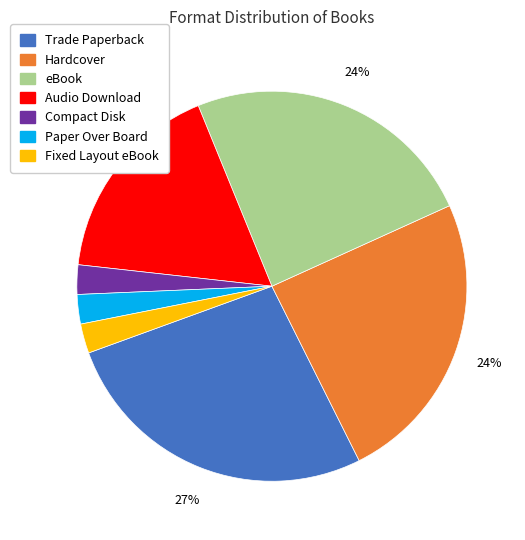

To the nearest percent, what percentage of the pie is Hardcover?

24%